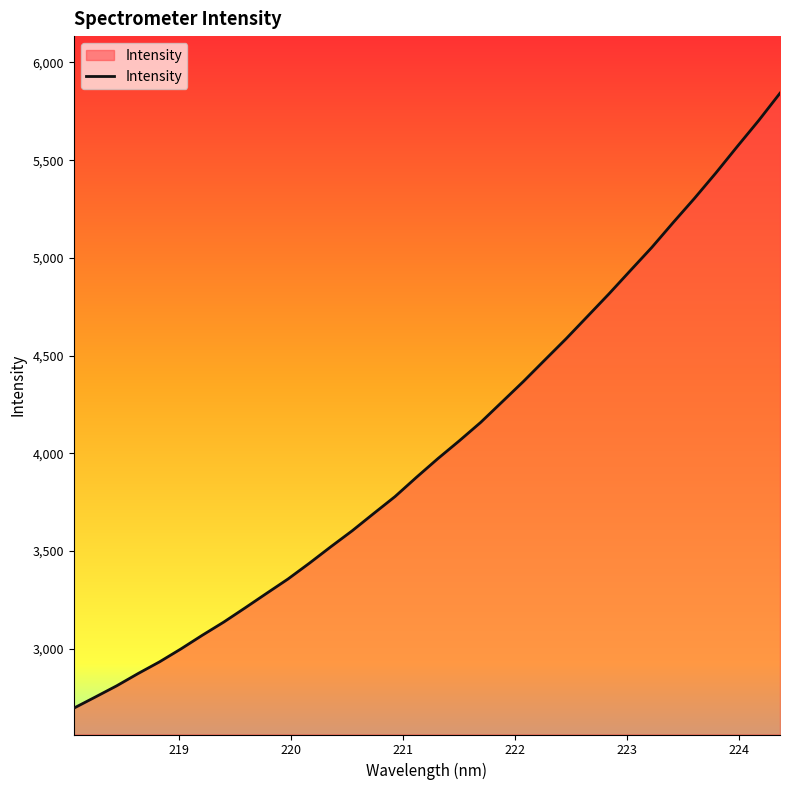

What is the minimum value shown in the chart?

2694.7